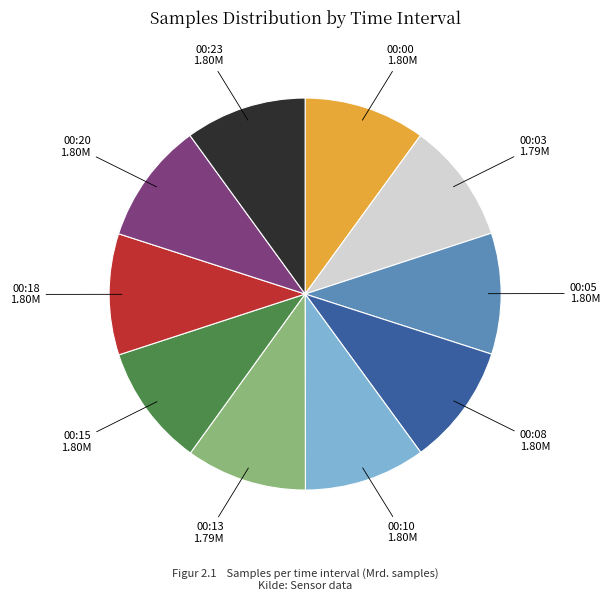

Is there any slice that represents more than half of the pie?

No